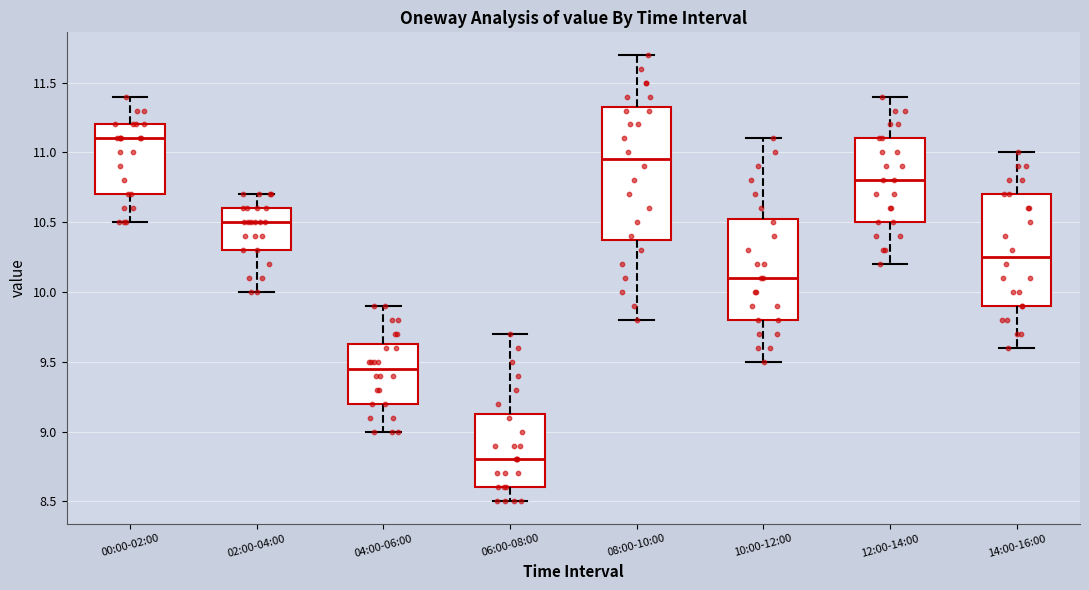

Where does the median line of the box for 10:00-12:00 sit on the y-axis? The values are not printed on the chart, so give them approximately, as read against the axis.

10.10